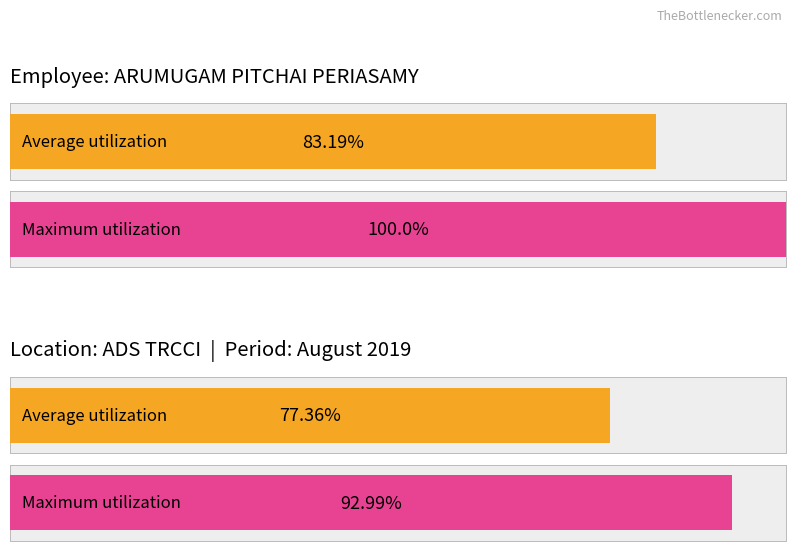

Where does the Maximum utilization series first go above 12?

2